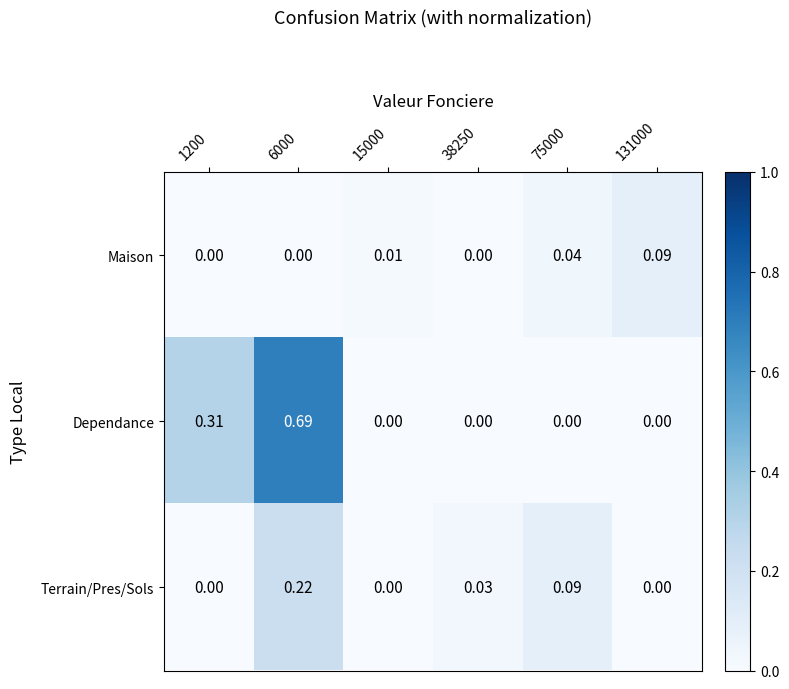

Which series has the largest total across all categories?

Dependance